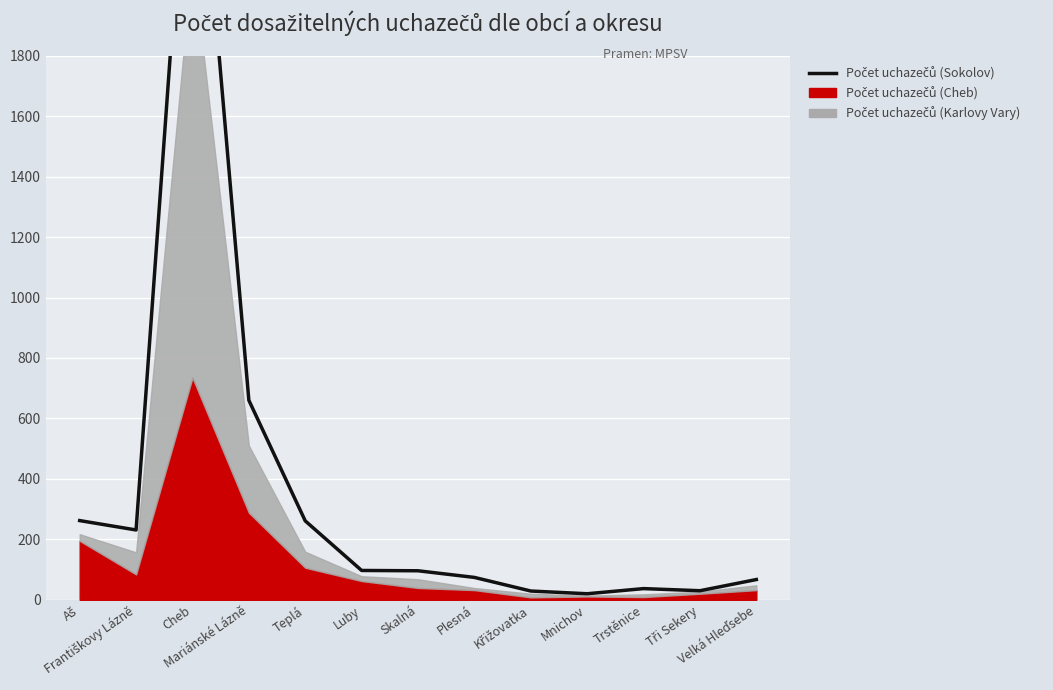

What is the label of the 1st point from the left?

Aš